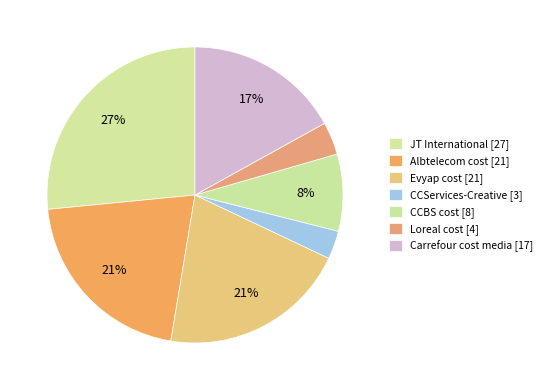

What is the smallest slice in the pie chart?

CCServices-Creative